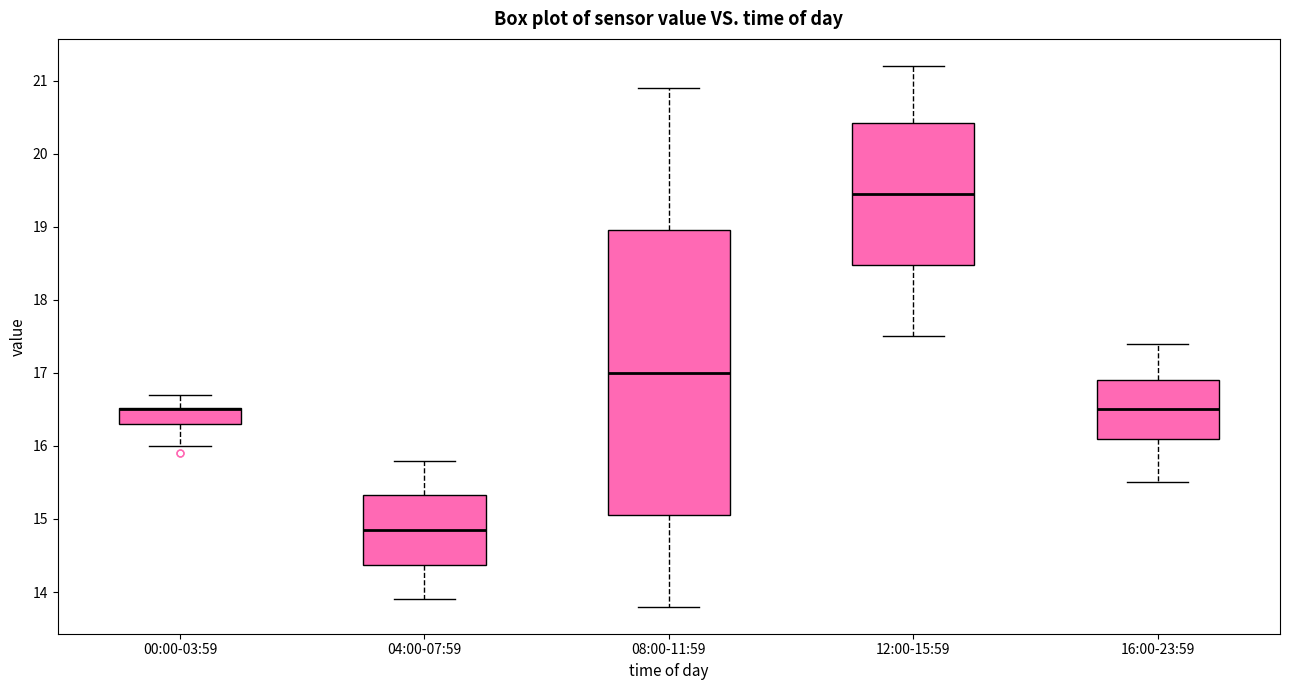

Where is the lower edge of the box for 08:00-11:59 on the y-axis? The values are not printed on the chart, so give them approximately, as read against the axis.

15.1